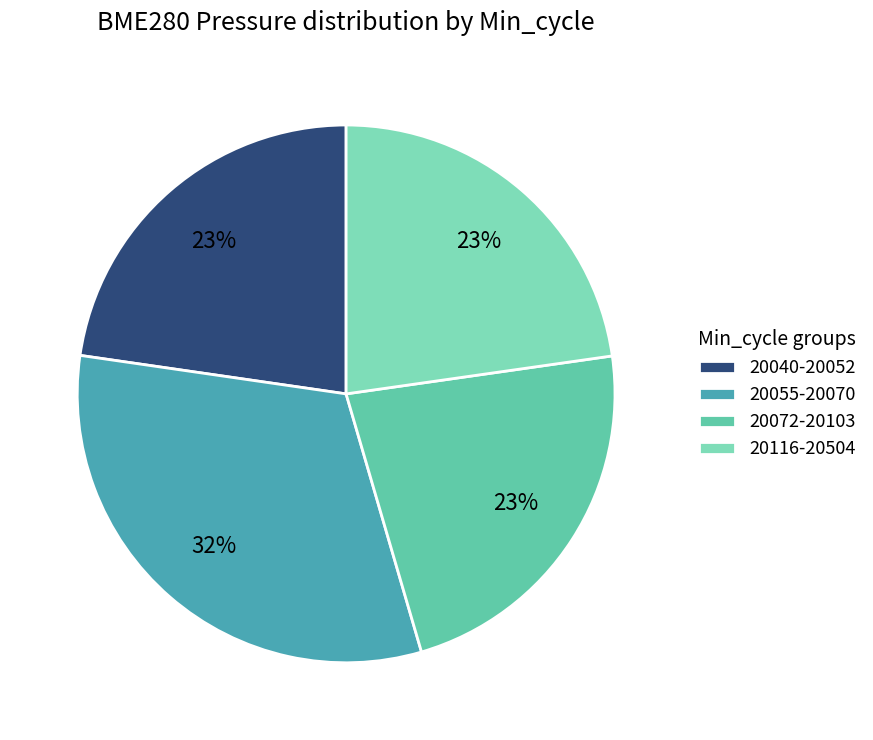

Count the number of slices in the pie.

4